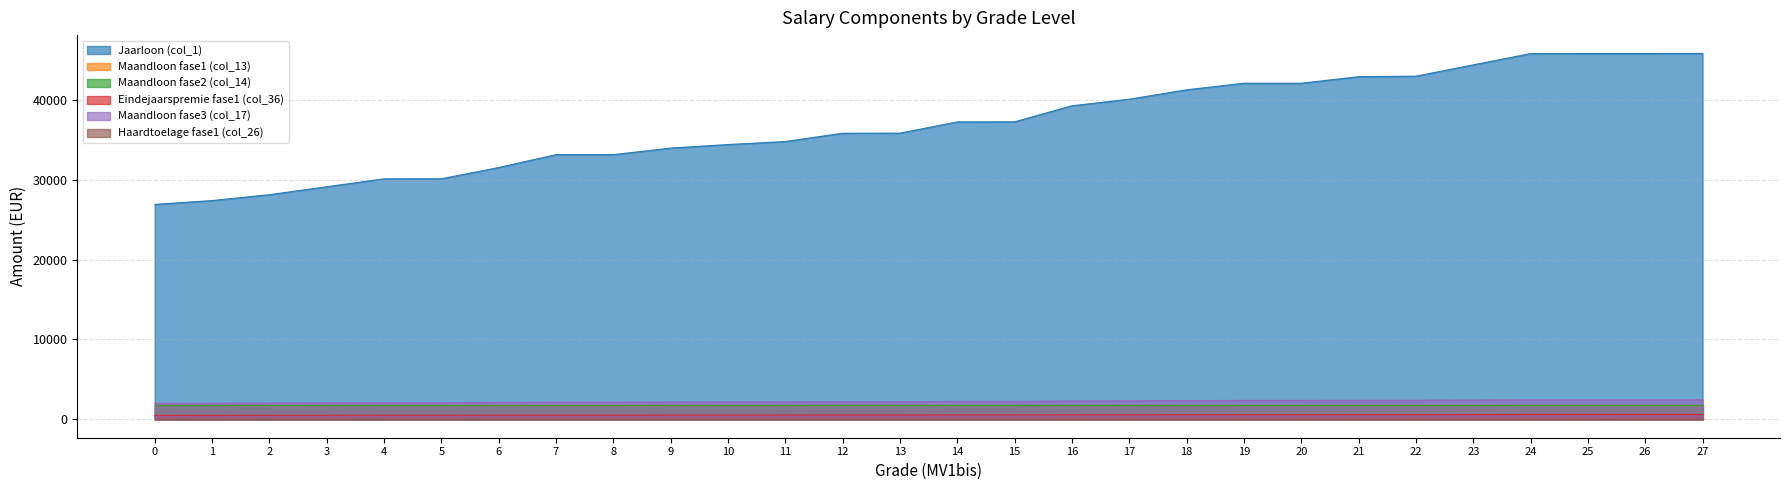

Which series has the largest range (max minus min)?

Jaarloon (col_1)